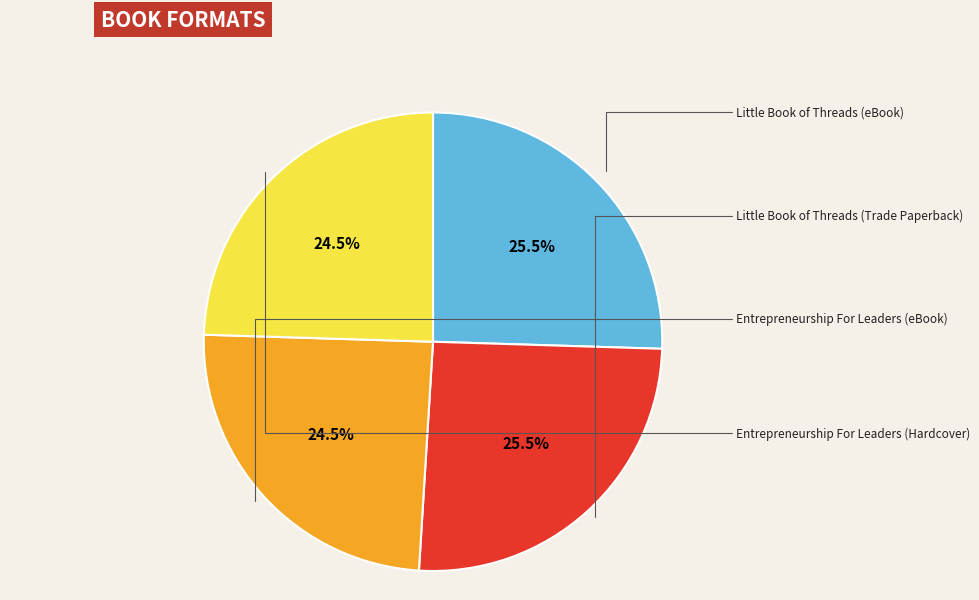

To the nearest percent, what is the difference between the largest and smallest slice percentages?

1%